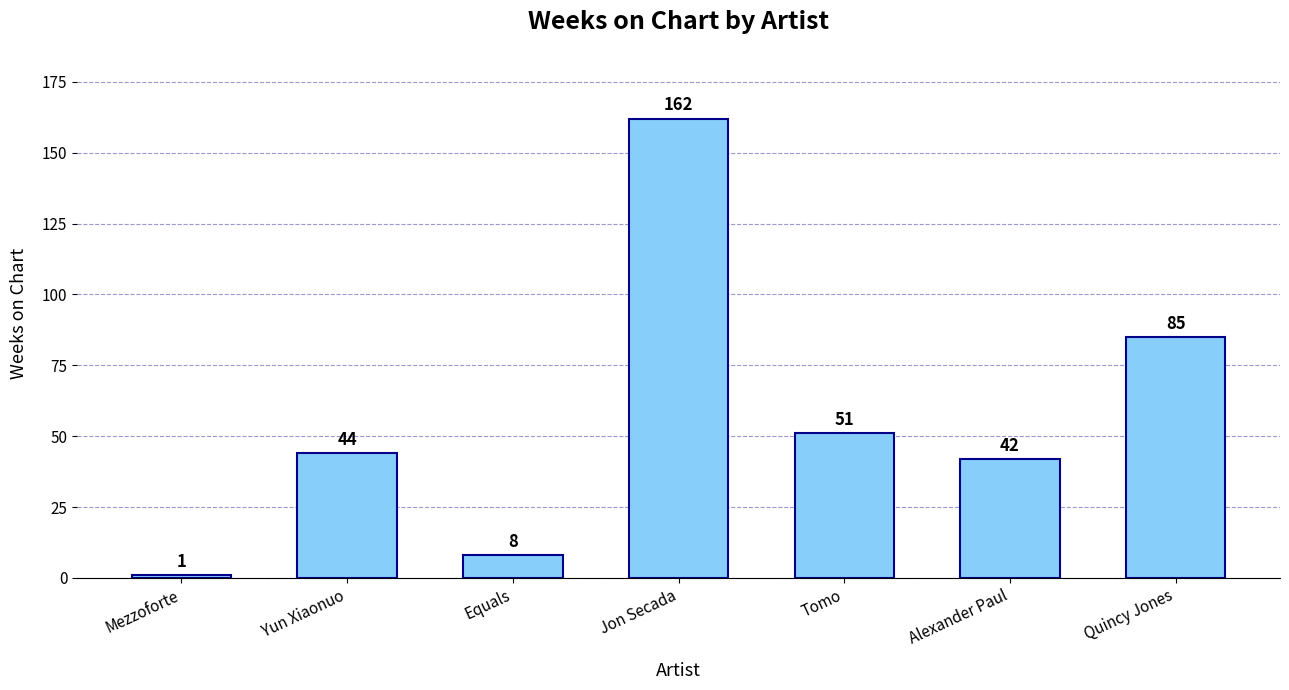

Reading left to right, list all the values displayed in this chart.

1	44	8	162	51	42	85